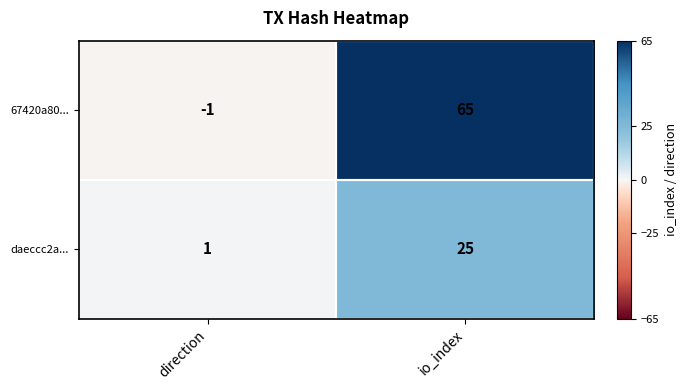

What is the greatest value displayed?

65